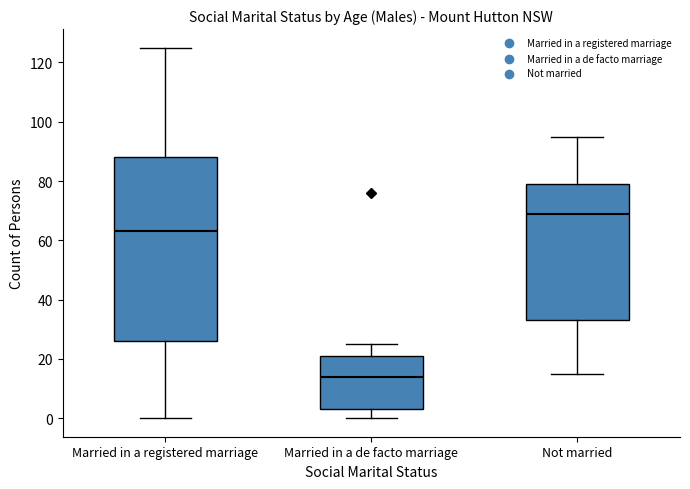

Reading left to right, transcribe this box plot: for each box, give where its median line is, the range the box spans, and where its two whiskers end, as read against the y-axis. The values are not printed on the chart, so give them approximately, as read against the axis.

Married in a registered marriage: median 64, box 26 to 88, whiskers 0 to 126
Married in a de facto marriage: median 14, box 4 to 22, whiskers 0 to 26
Not married: median 70, box 34 to 80, whiskers 16 to 96